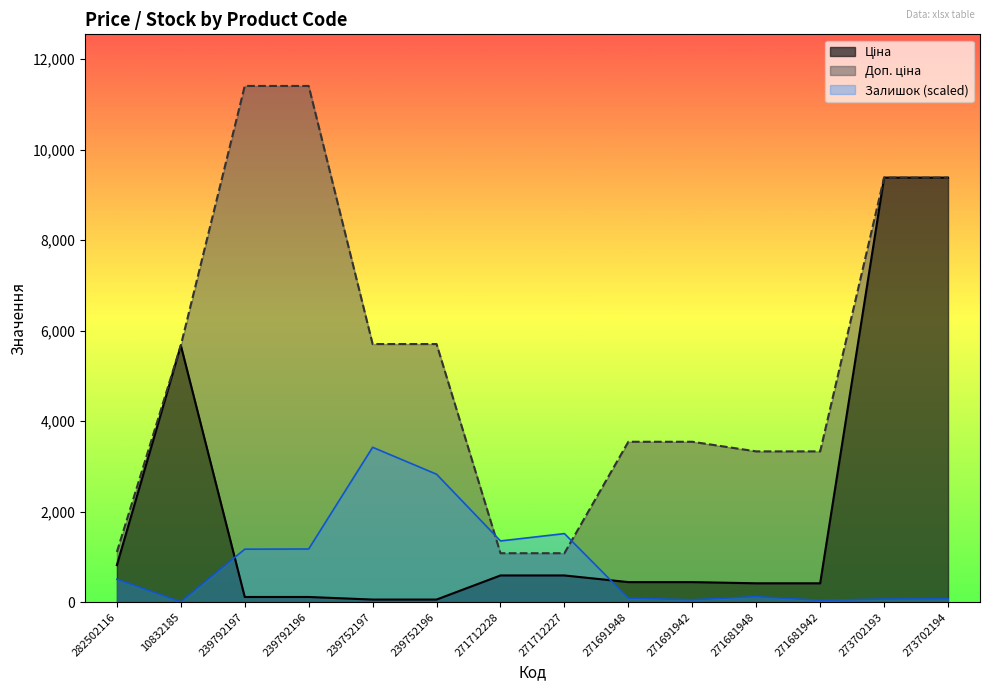

What is the label of the 8th point from the right?

271712228